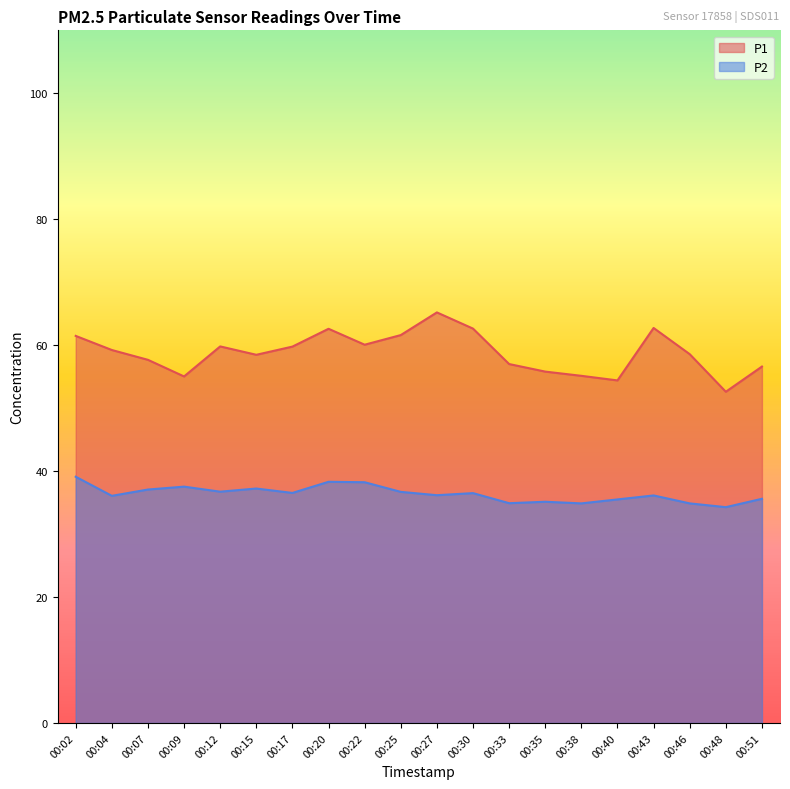

Which series has the largest total across all categories?

P1